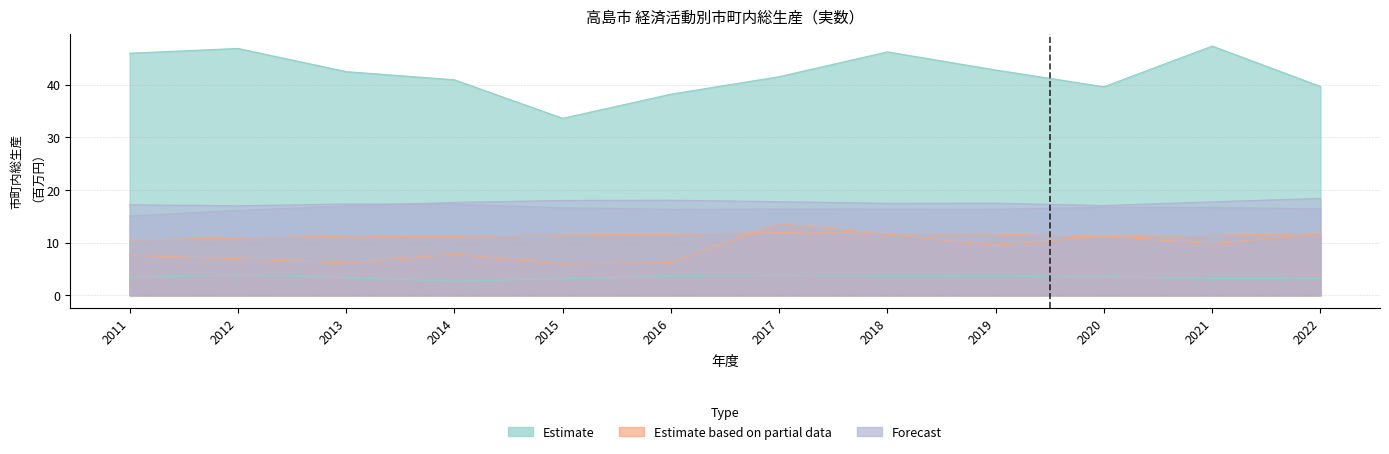

Which category has the lowest value across all series?

2014